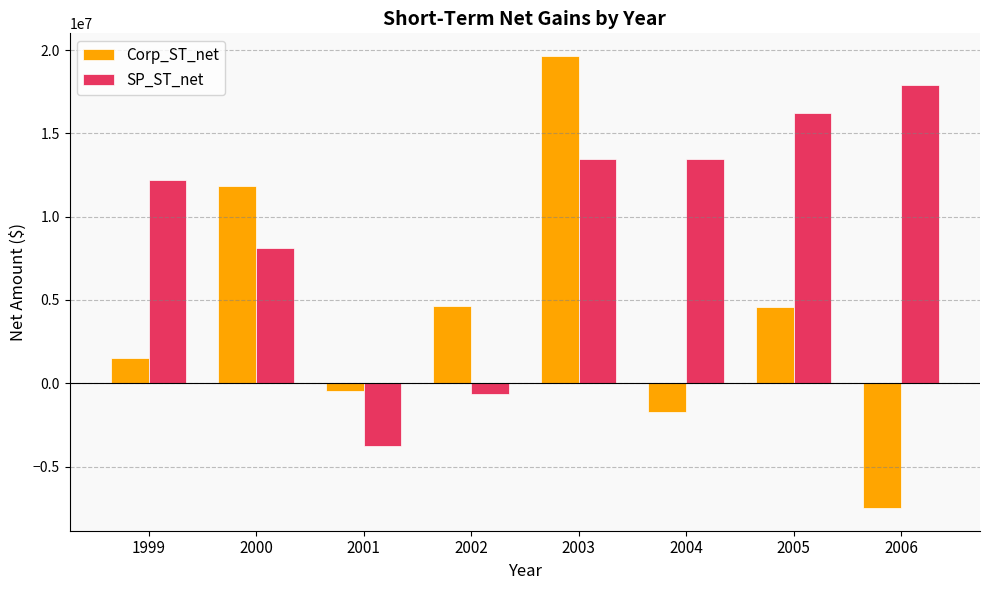

List the series in order of their peak value, highest first.

Corp_ST_net, SP_ST_net